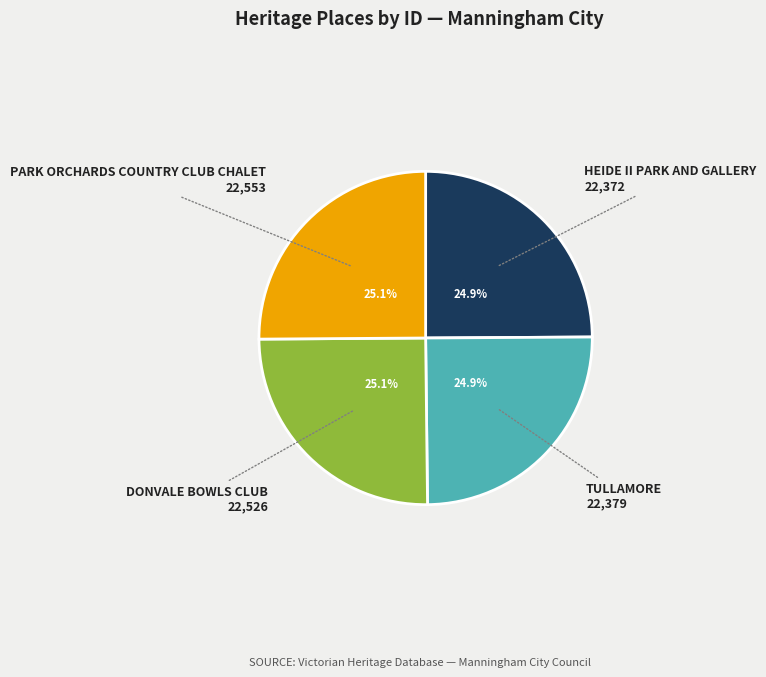

True or false: PARK ORCHARDS COUNTRY CLUB CHALET accounts for 18% of the total.

False